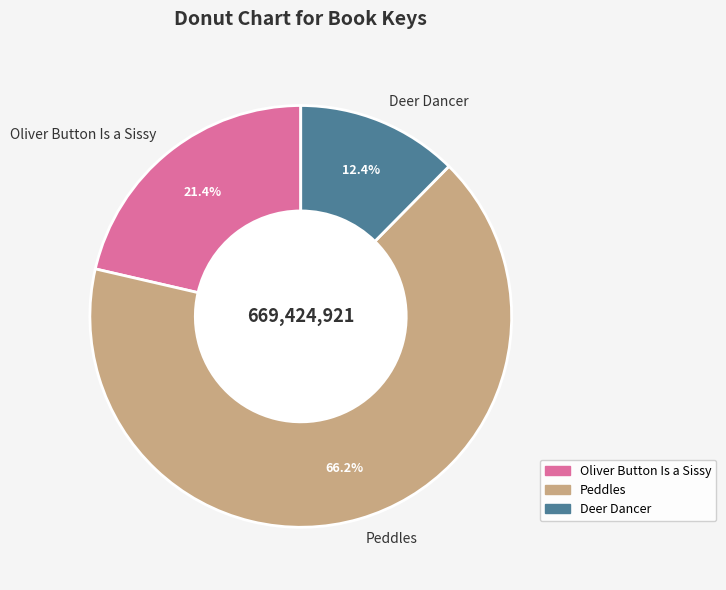

Is there a majority slice in this chart?

Yes